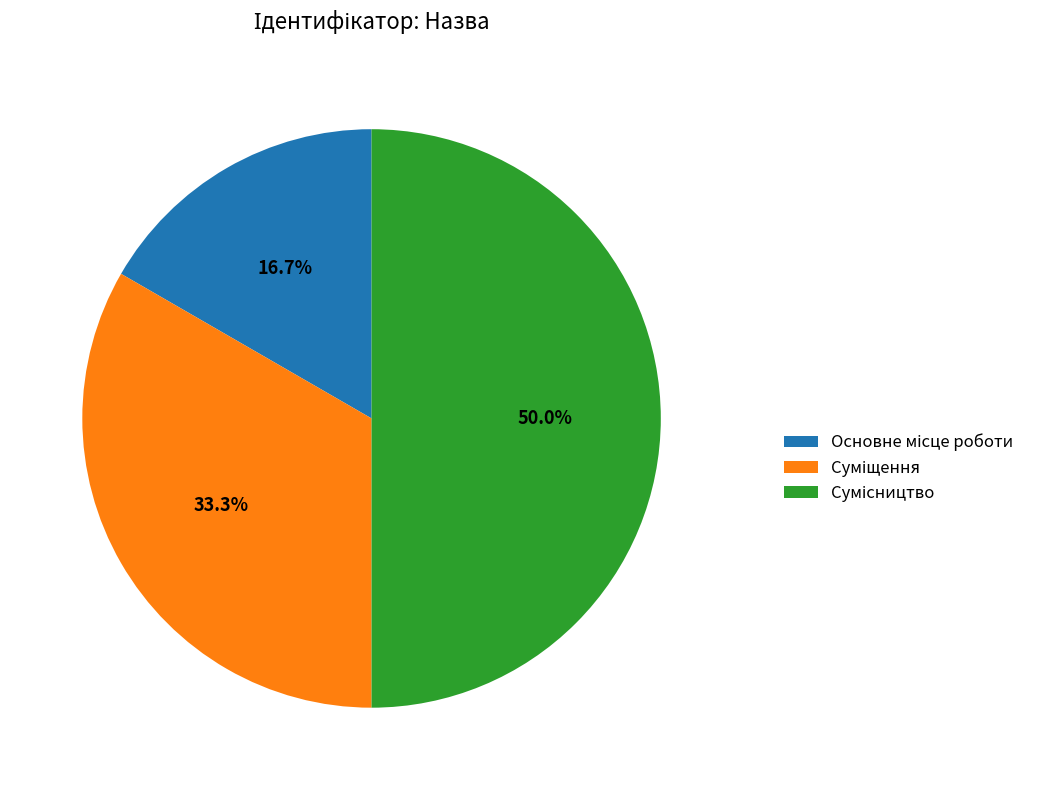

How many slices are in this pie chart?

3